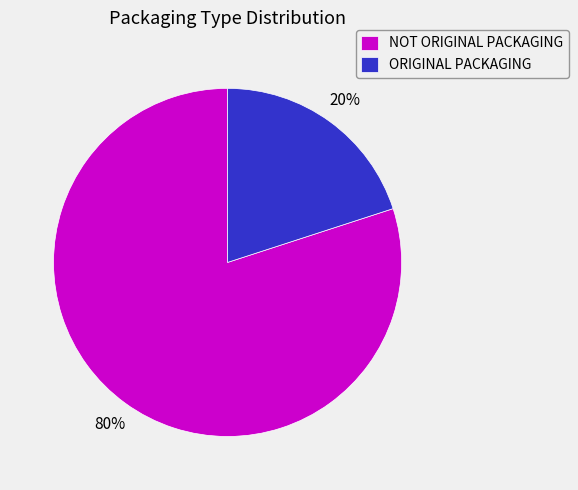

Which category has the smallest portion of the pie?

ORIGINAL PACKAGING